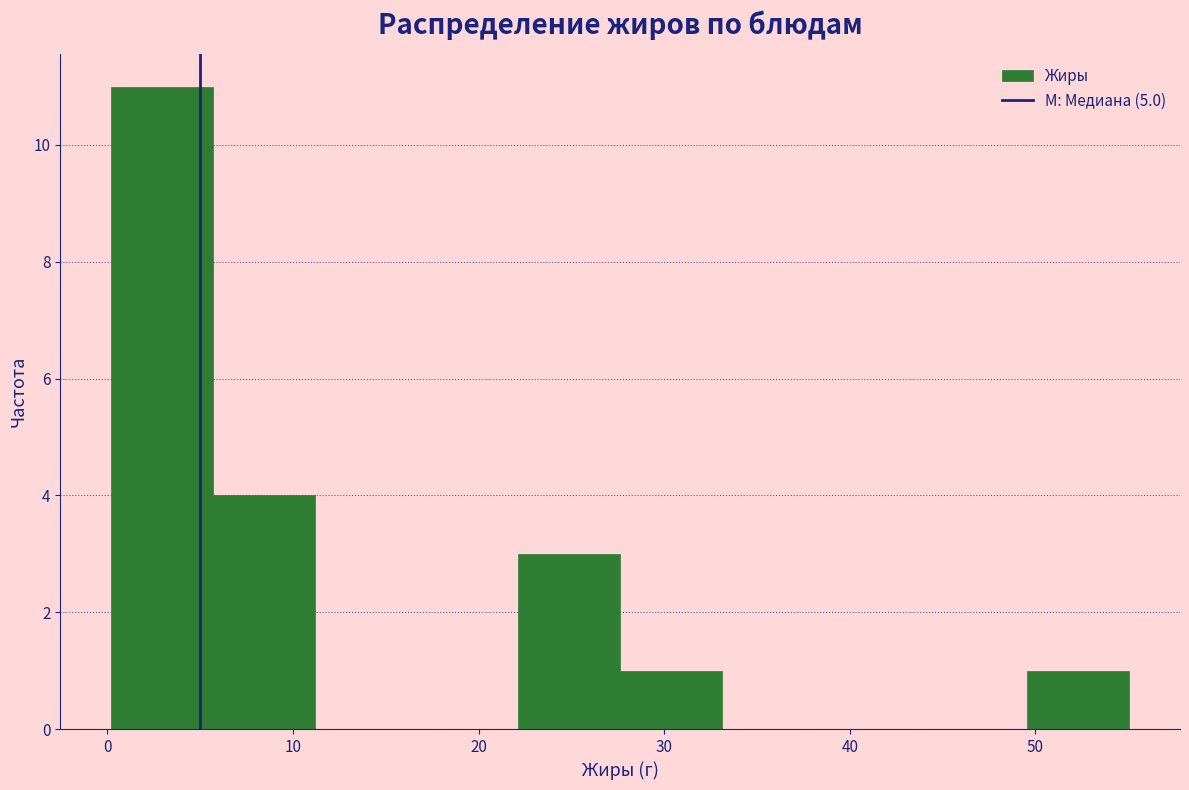

How tall is the bar that spans 50 to 55 on the x-axis? Neither the bar edges nor the heights are printed on the chart, so give them approximately, as read against the axes.

1